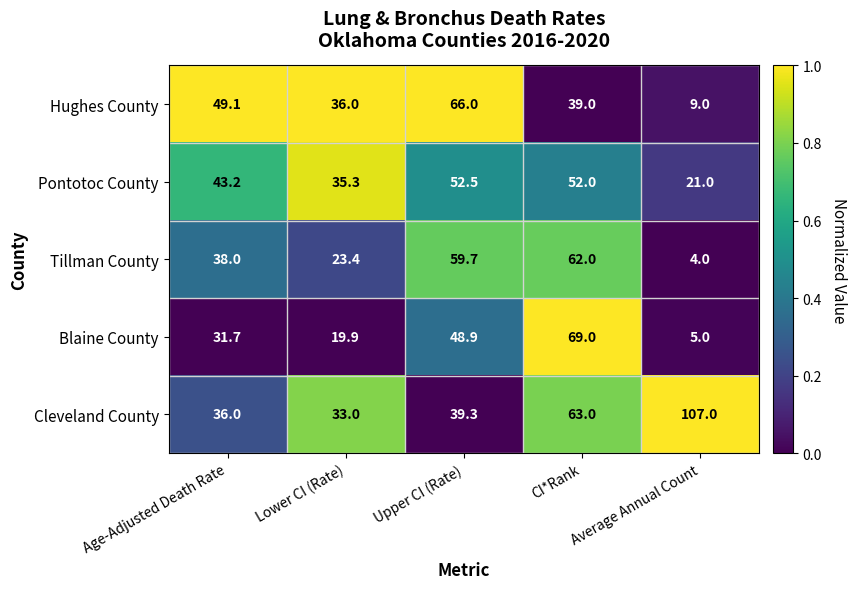

What is the total value across all series at Upper CI (Rate)?

266.4